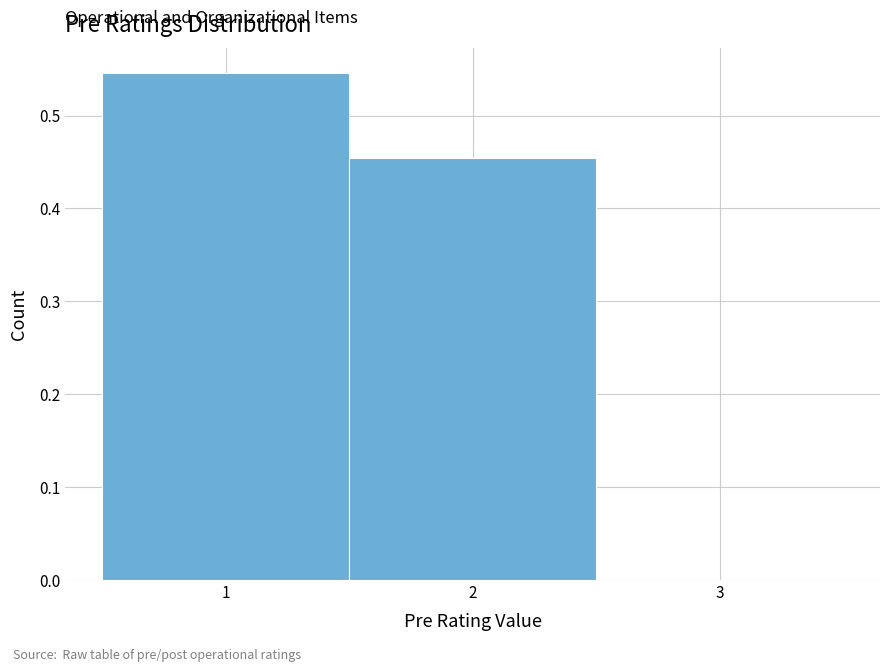

Which range on the x-axis has the tallest bar?

0.5 to 1.5